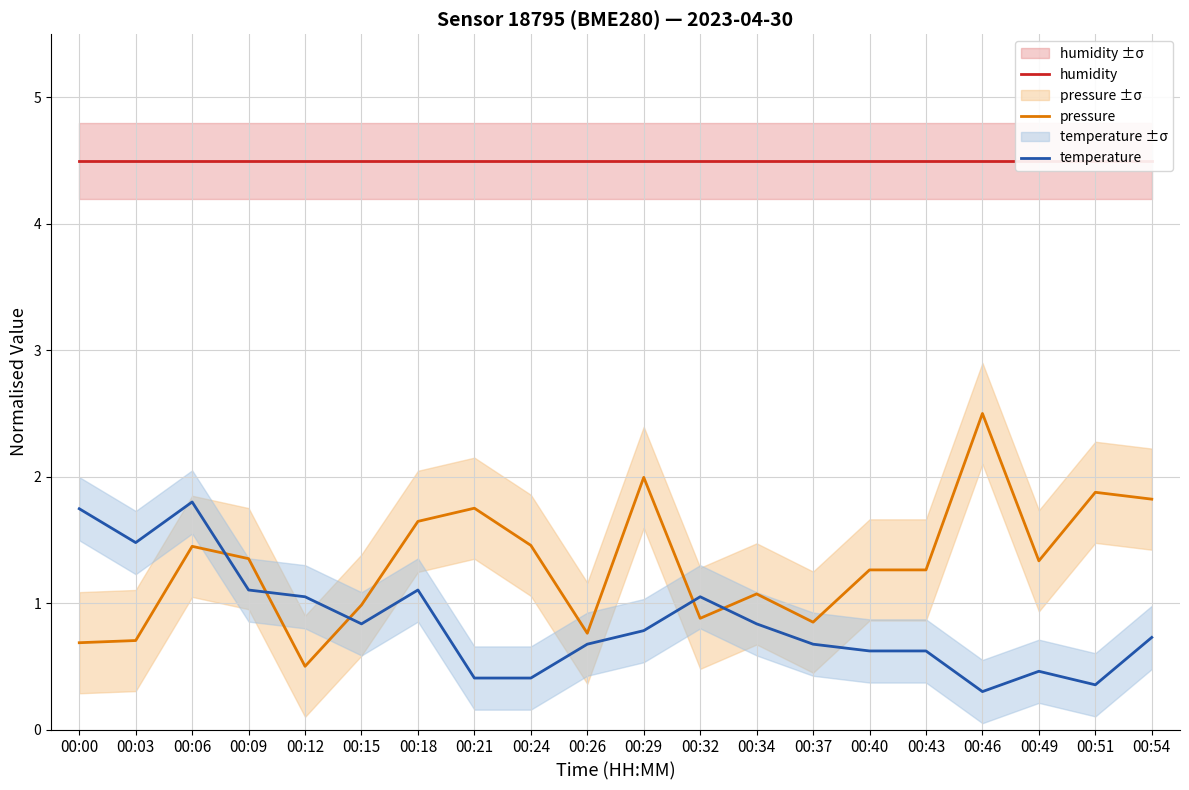

Rank the series by their maximum value, from lowest to highest.

temperature, pressure, humidity